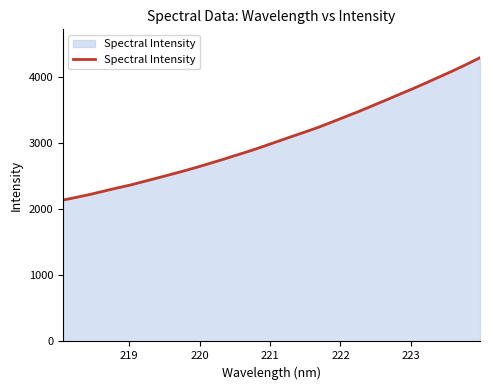

What is the minimum value shown in the chart?

2137.1